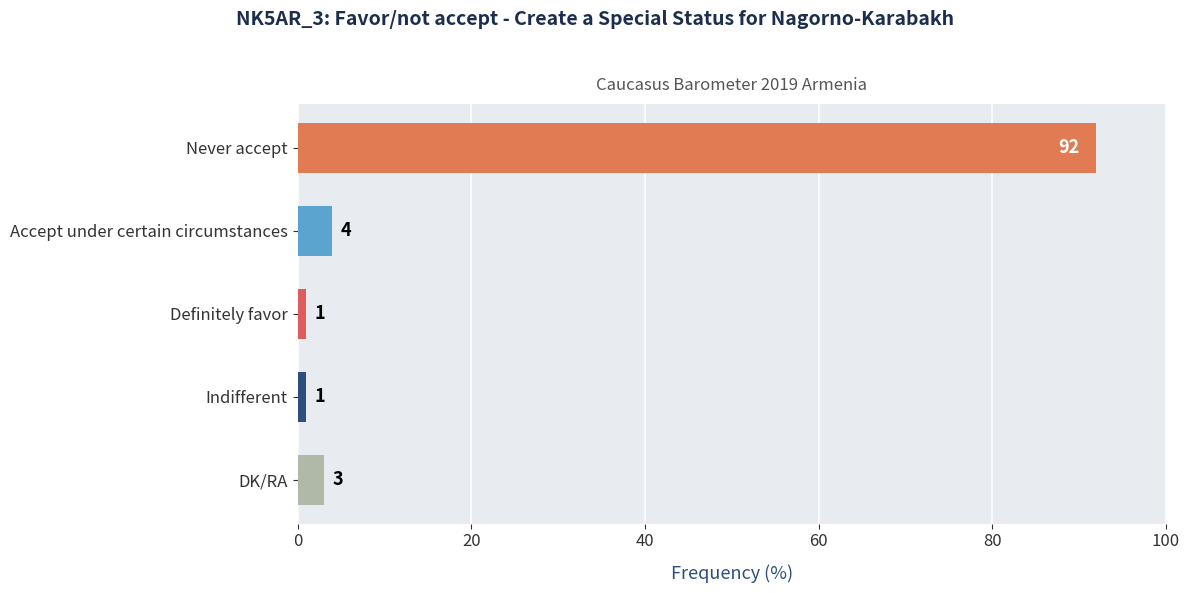

What is the difference between the values at Never accept and Indifferent?

91